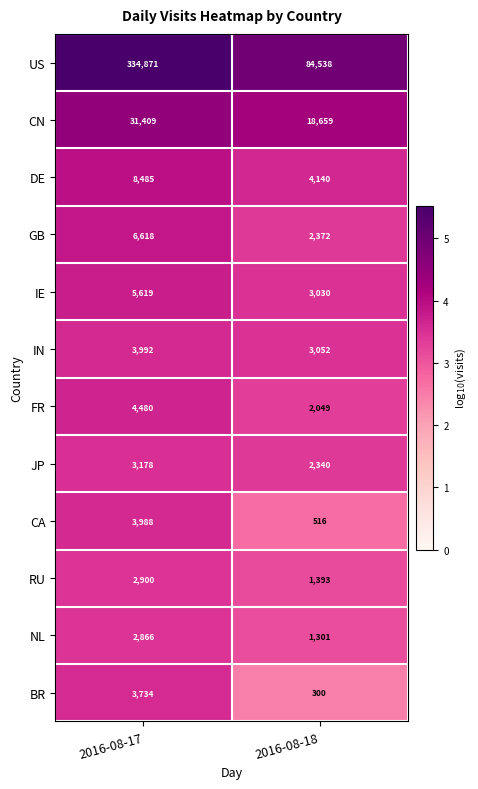

The value of GB at 2016-08-17 is 6618. True or false?

True